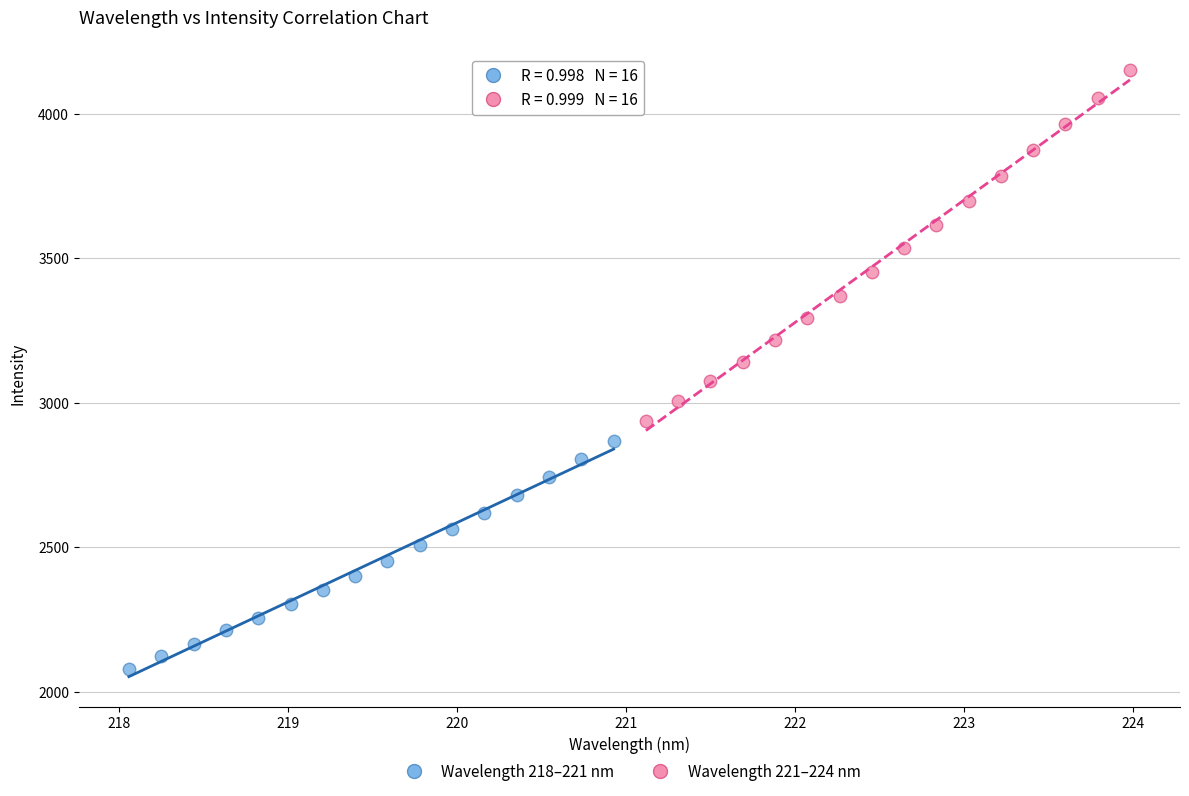

Which series contains the lowest Y value?

Wavelength 218–221 nm